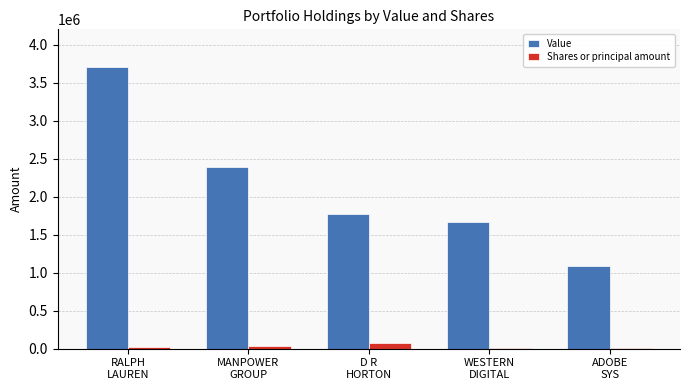

What is the lowest value of the Shares or principal amount series?

15000